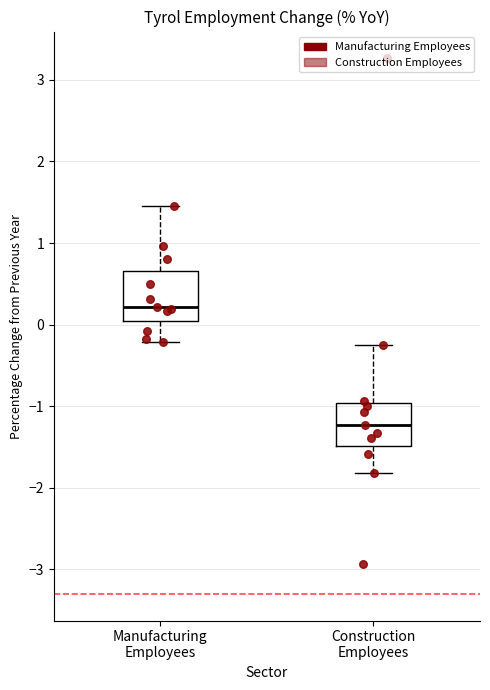

Where does the lower whisker of the box for Construction Employees end on the y-axis? The values are not printed on the chart, so give them approximately, as read against the axis.

-1.8